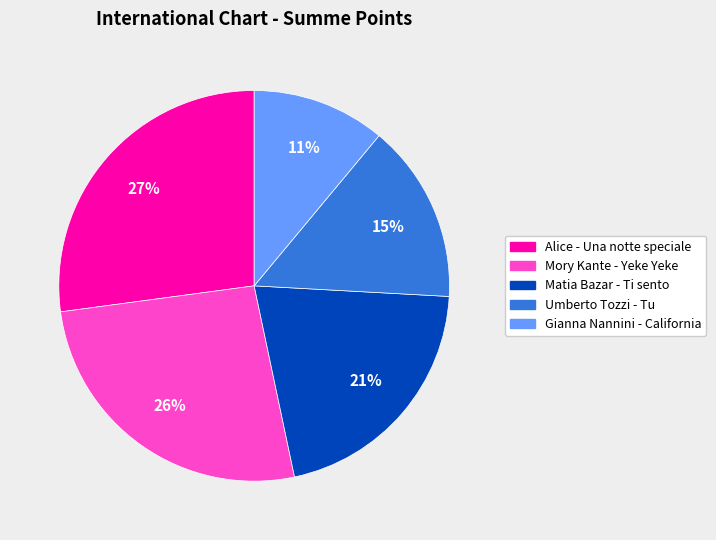

To the nearest percent, what is the difference between the largest and smallest slice percentages?

16%